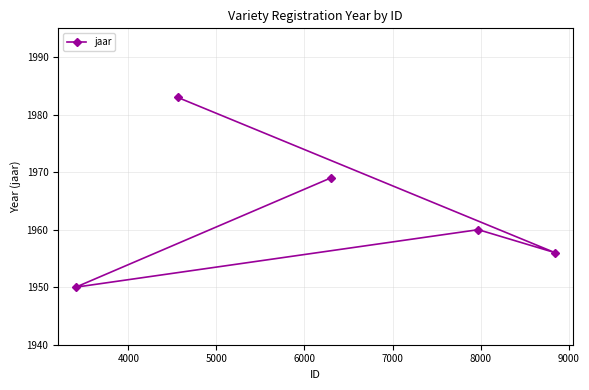

How many data points are above 1960?

2